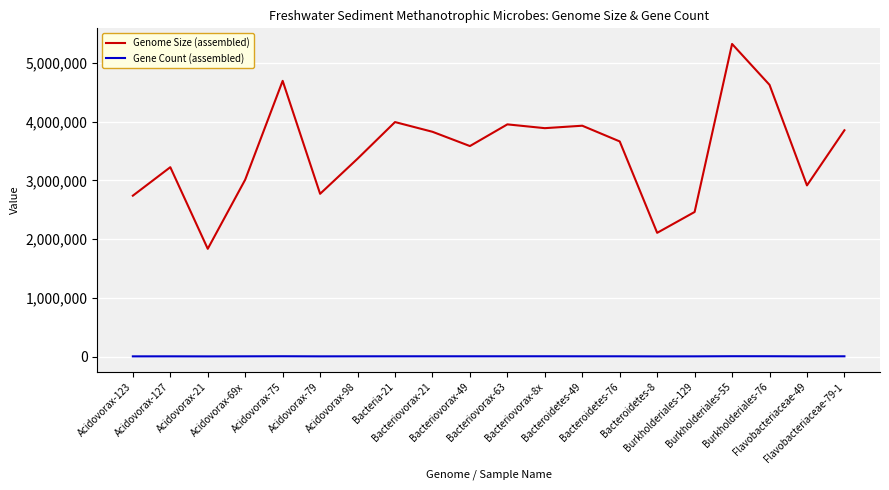

What are all the series names shown in the legend?

Genome Size (assembled), Gene Count (assembled)